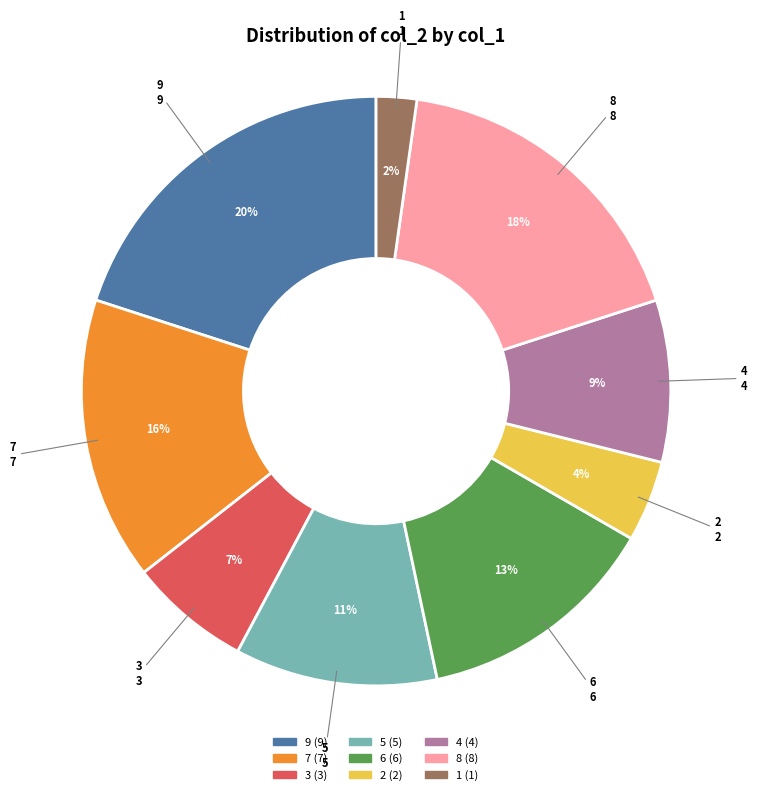

How many segments does this pie chart have?

9